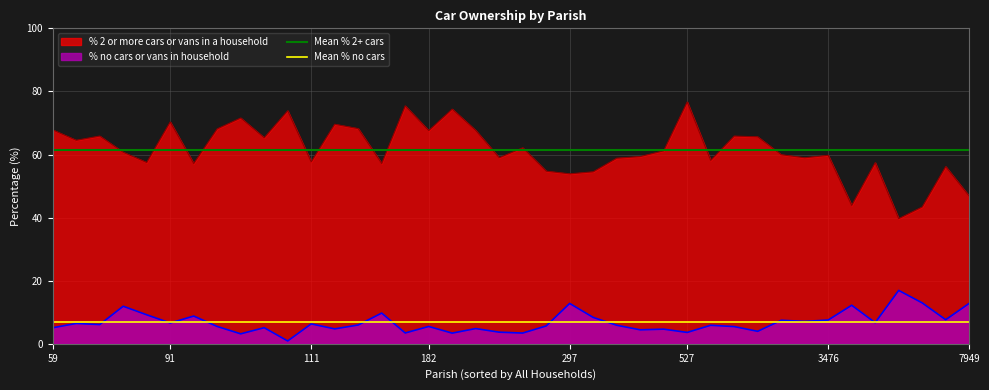

Does the chart have visible grid lines?

Yes